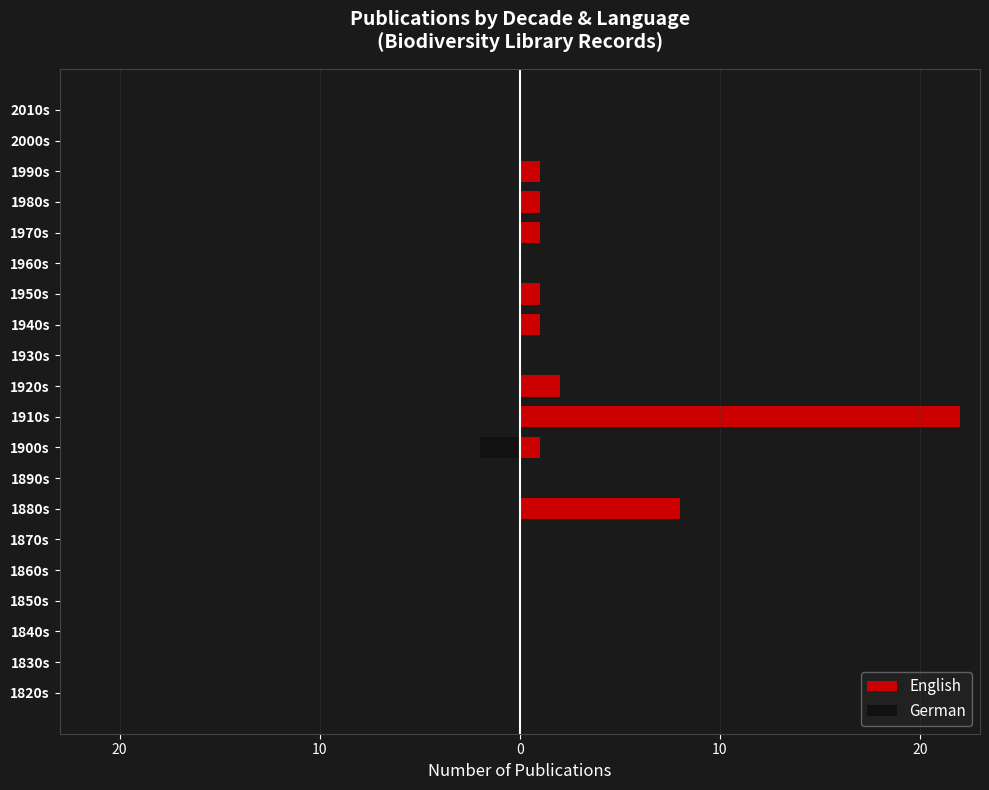

What is the sum of all English values?

38